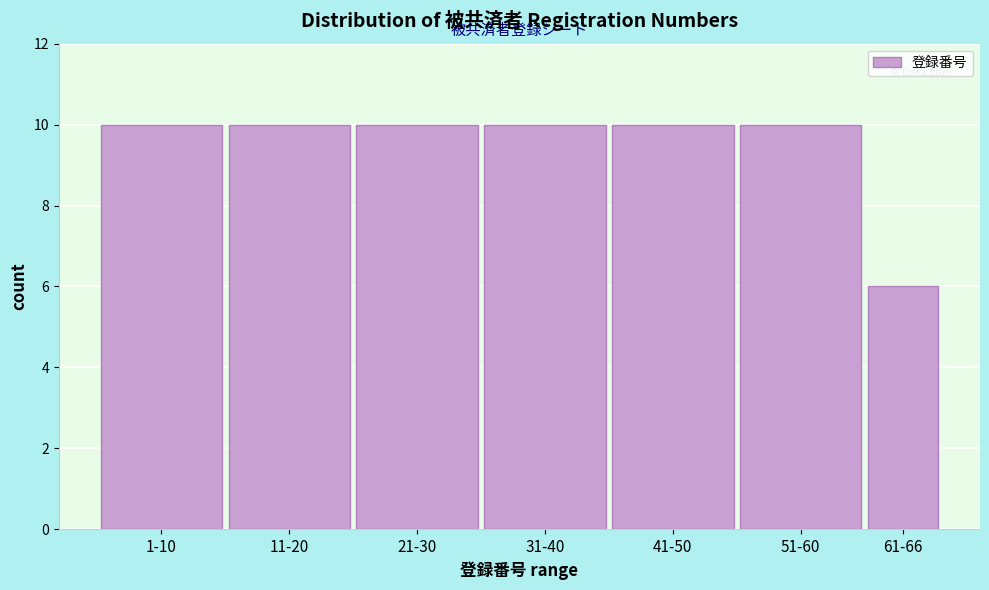

Reading right to left, extract all data points from this chart.

6	10	10	10	10	10	10